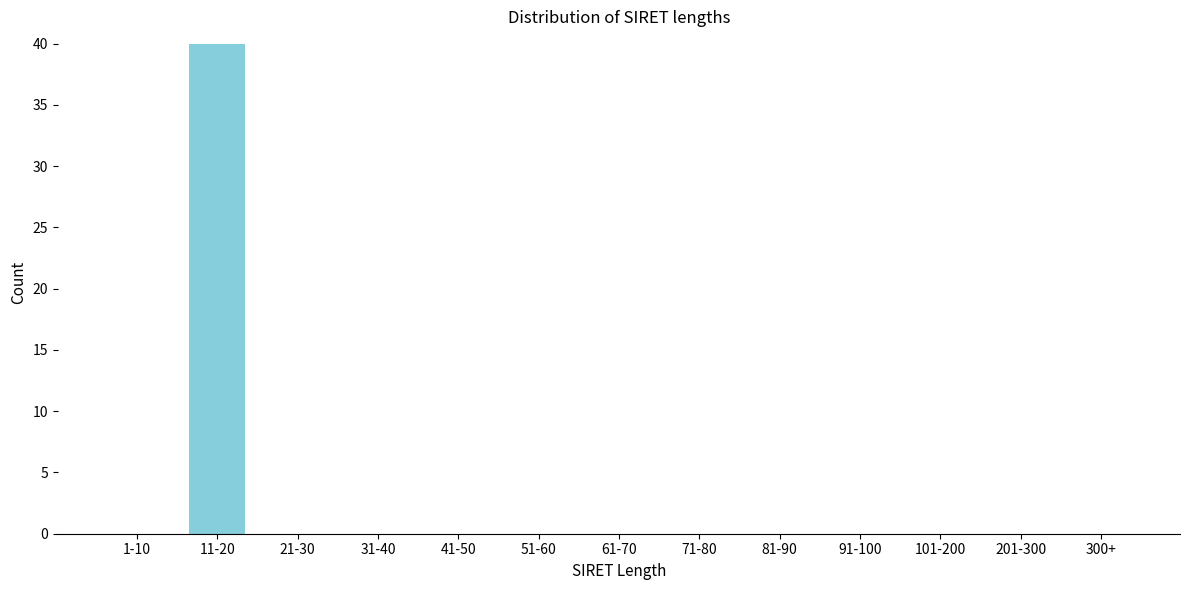

Reading left to right, what are all the values shown in this chart?

1-10=0	11-20=40	21-30=0	31-40=0	41-50=0	51-60=0	61-70=0	71-80=0	81-90=0	91-100=0	101-200=0	201-300=0	300+=0